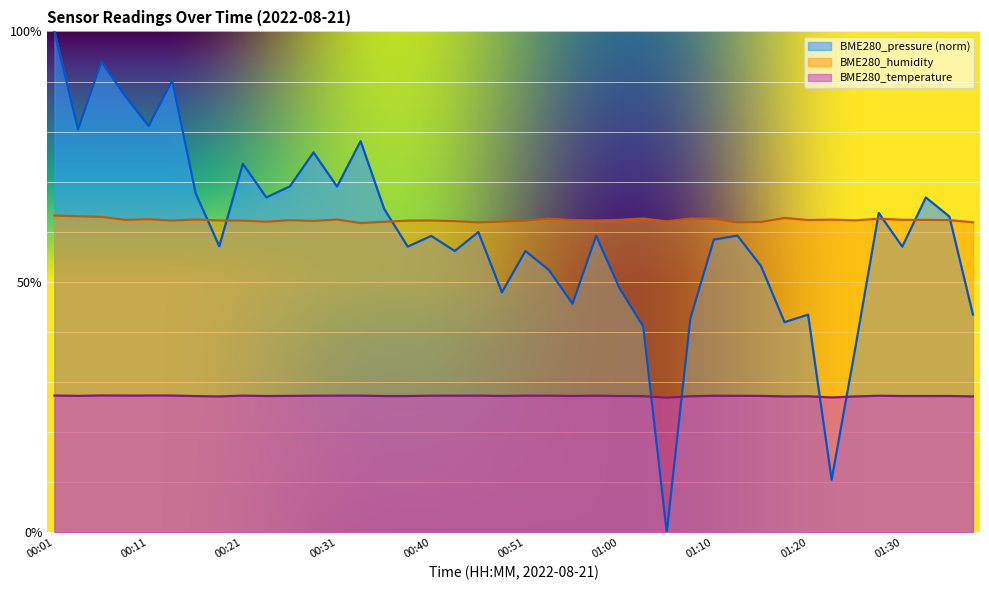

What is the approximate value of BME280_humidity at 00:28?

62.2